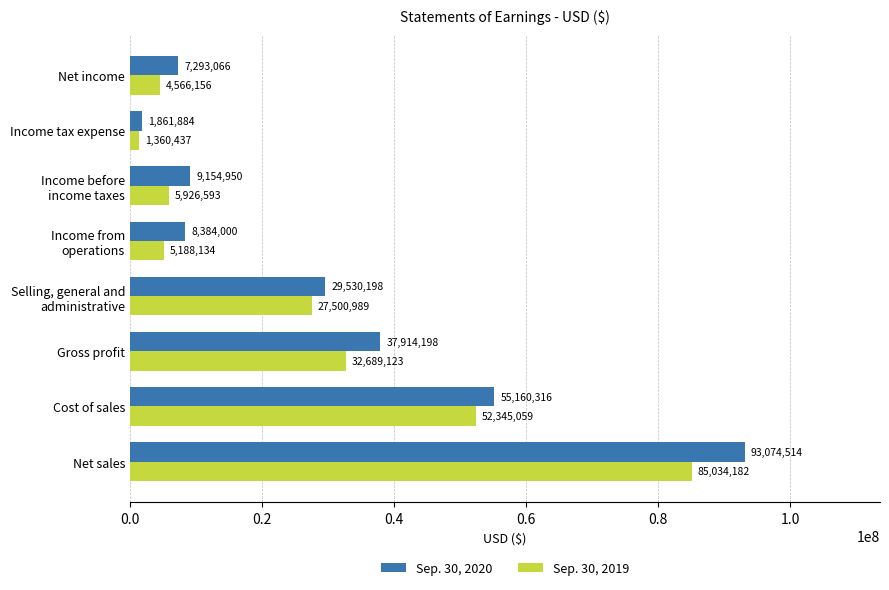

How many data points in Sep. 30, 2020 are less than 29530198?

4